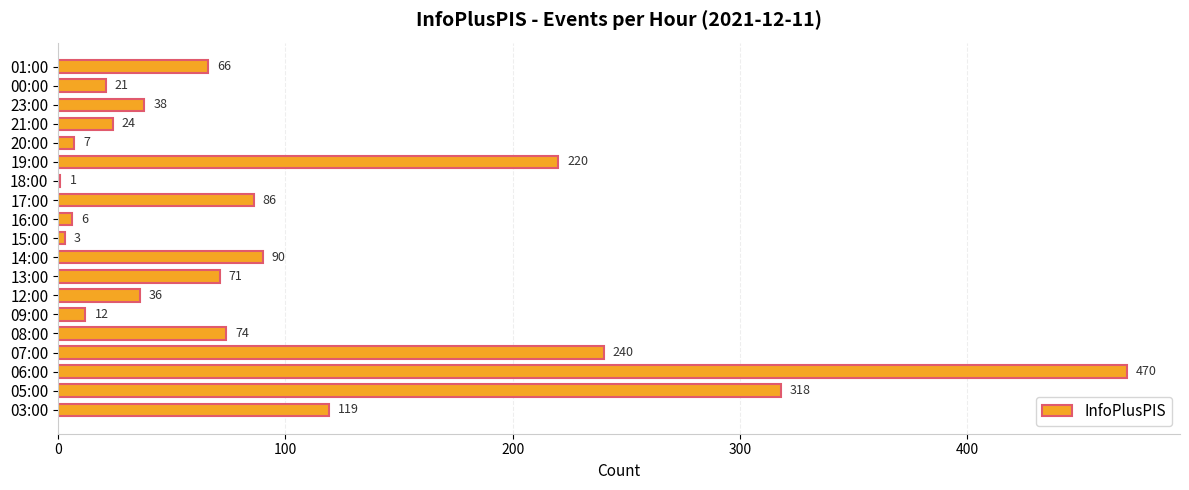

Reading bottom to top, what are all the values shown in this chart?

03:00=119	05:00=318	06:00=470	07:00=240	08:00=74	09:00=12	12:00=36	13:00=71	14:00=90	15:00=3	16:00=6	17:00=86	18:00=1	19:00=220	20:00=7	21:00=24	23:00=38	00:00=21	01:00=66